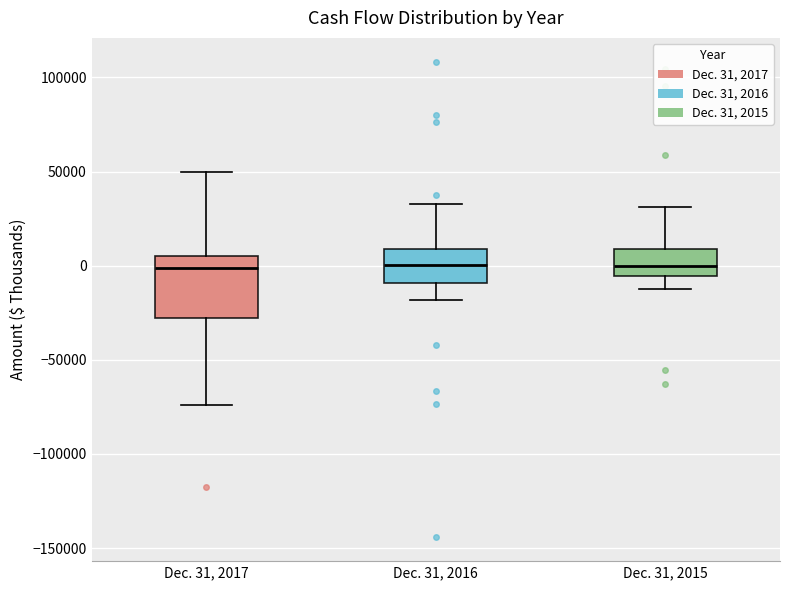

Comparing the boxes themselves (not the whiskers), which one is the tallest?

Dec. 31, 2017